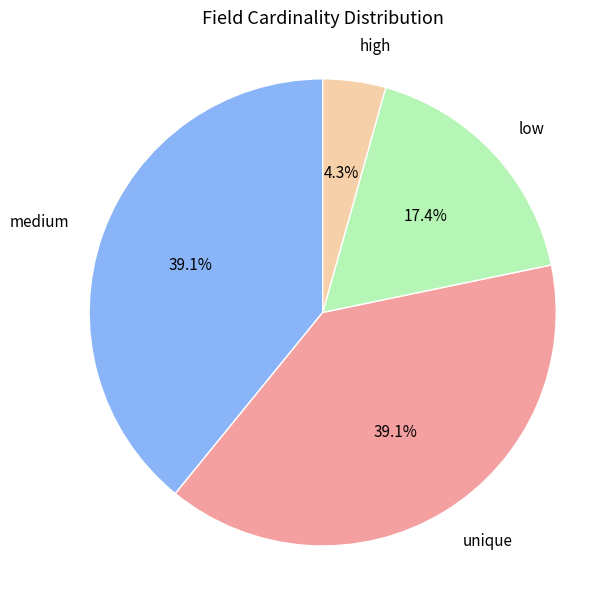

Does any single category account for the majority?

No